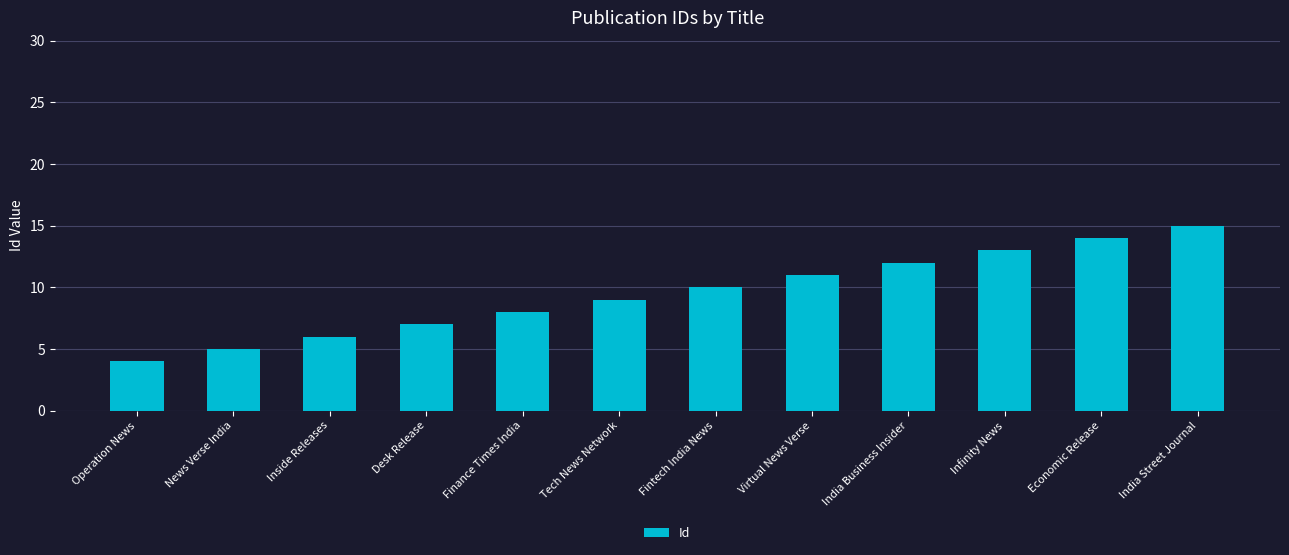

At which label is the value closest to 9?

Tech News Network